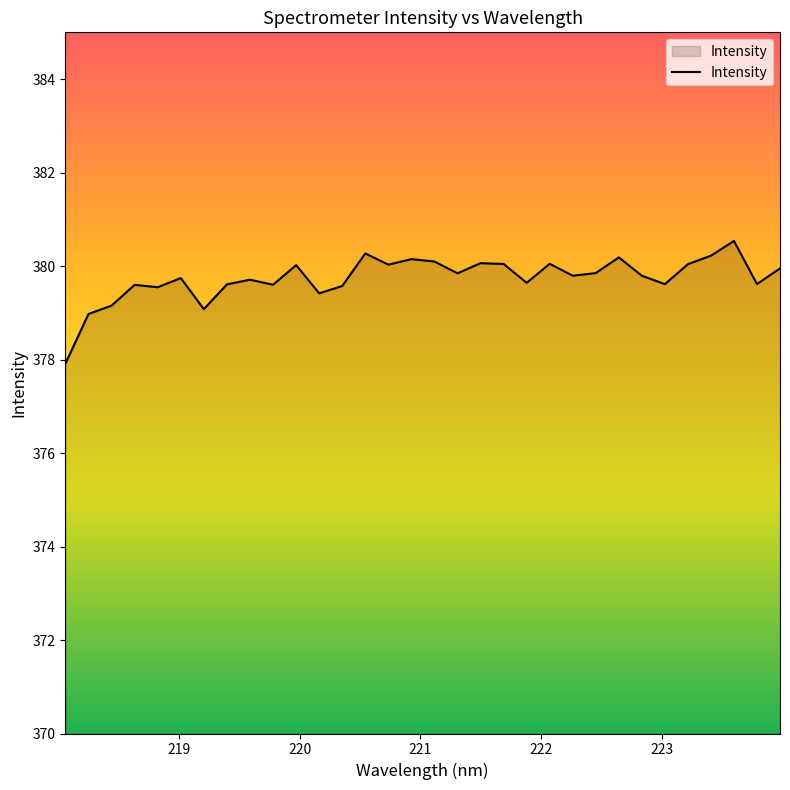

What is the smallest value displayed?

377.9